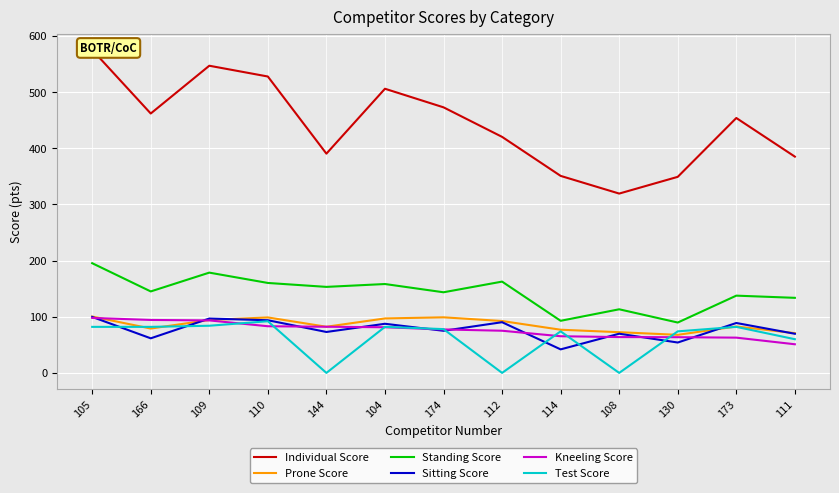

What is the sum of all Sitting Score values?

1002.0